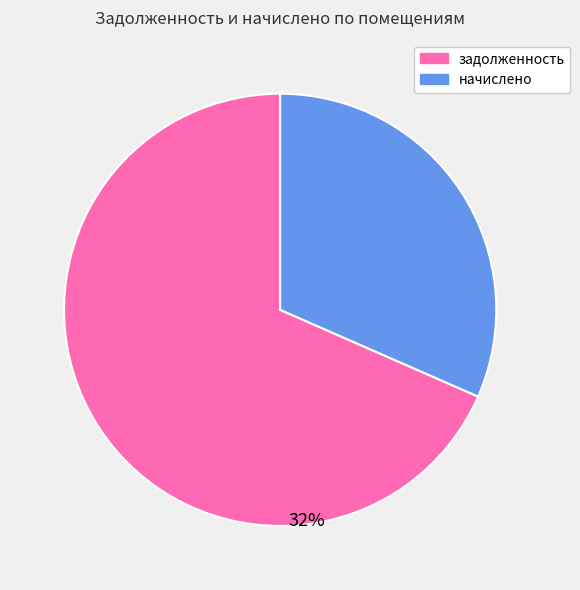

Does any single category account for the majority?

Yes